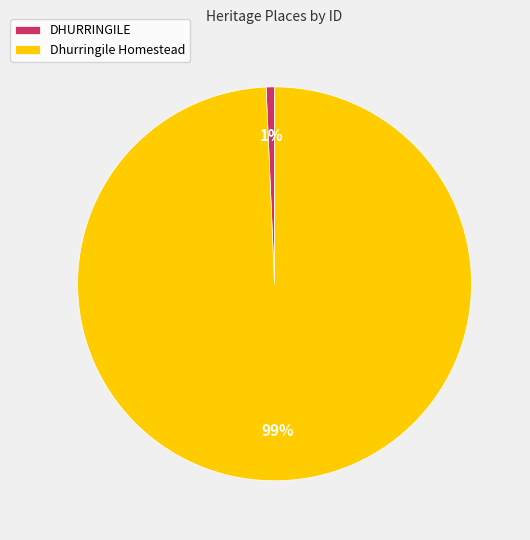

Is the sum of DHURRINGILE and Dhurringile Homestead greater than half?

Yes